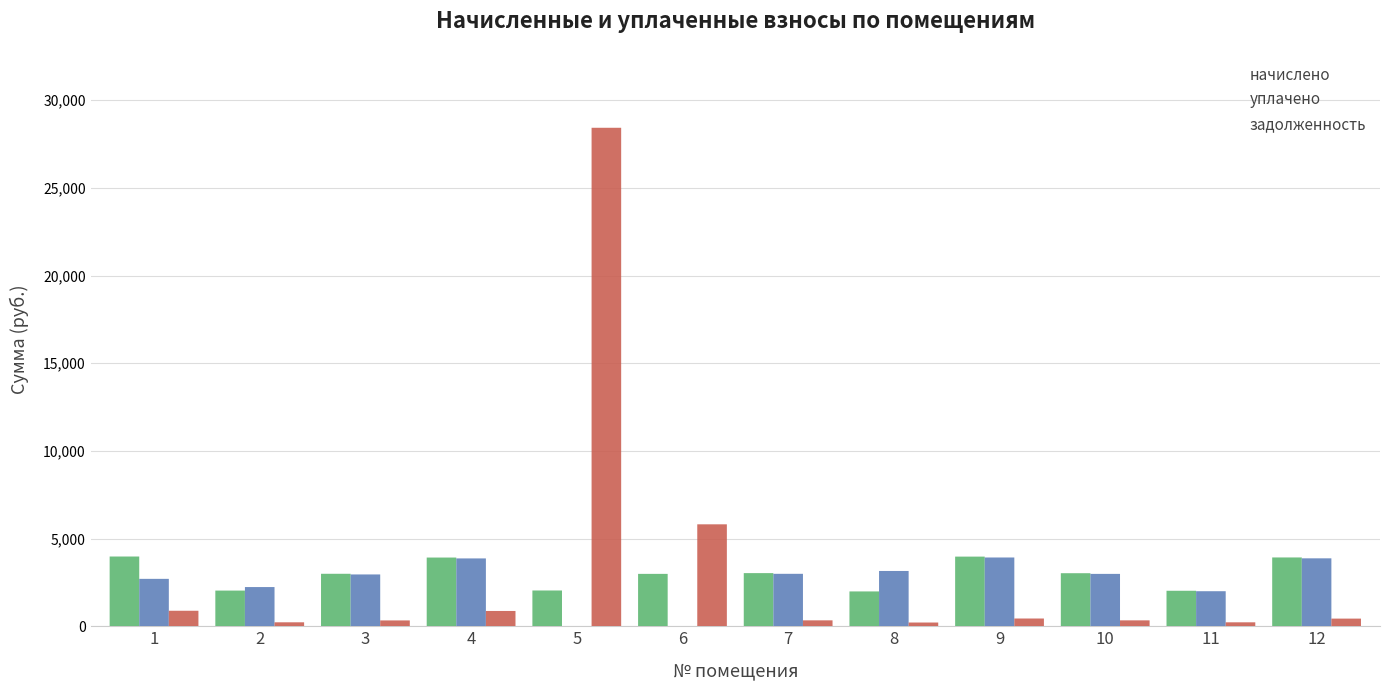

Between 8 and 3, which is larger?

3